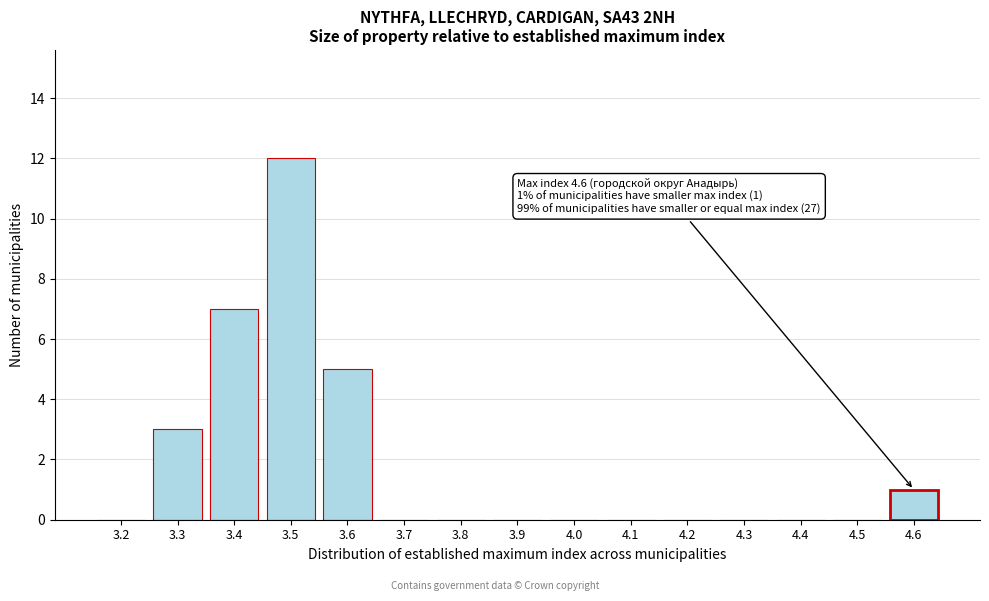

Reading right to left, extract all data points from this chart.

4.6=1	4.5=0	4.4=0	4.3=0	4.2=0	4.1=0	4.0=0	3.9=0	3.8=0	3.7=0	3.6=5	3.5=12	3.4=7	3.3=3	3.2=0